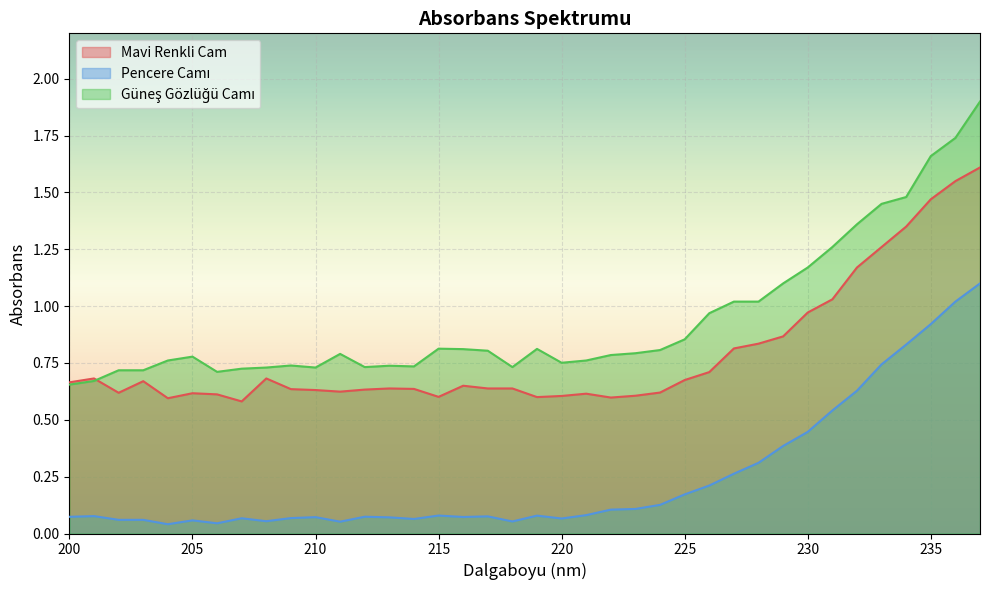

List the series in order of their overall mean, lowest first.

Pencere Camı, Mavi Renkli Cam, Güneş Gözlüğü Camı